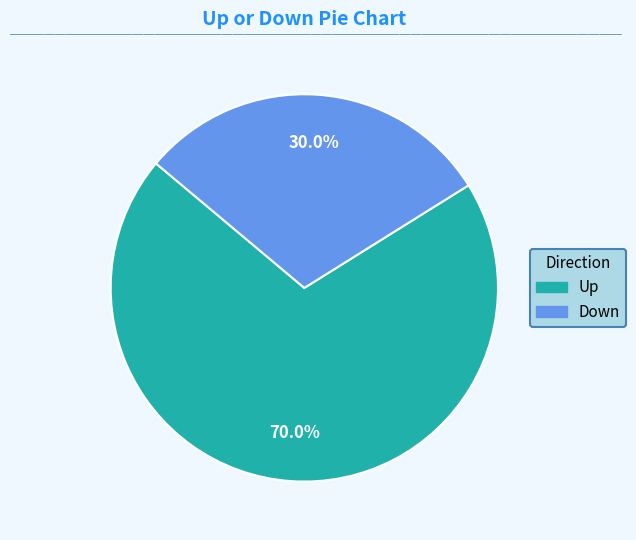

Is there any slice that represents more than half of the pie?

Yes